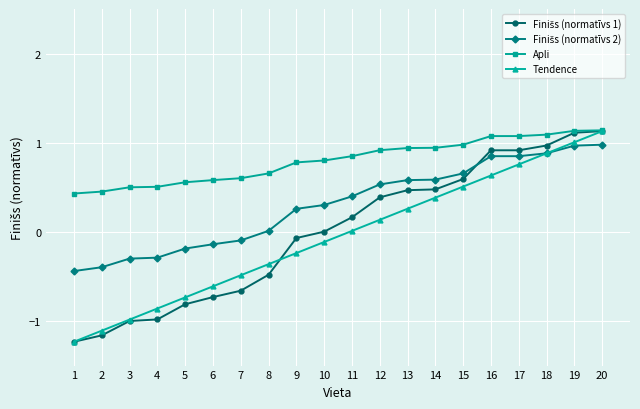

What is the difference between the highest and lowest values at 5?

1.4